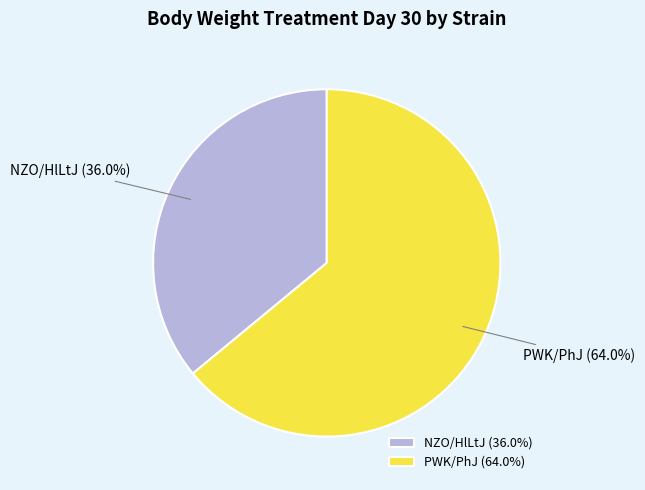

To the nearest percent, what is the average slice percentage?

50%